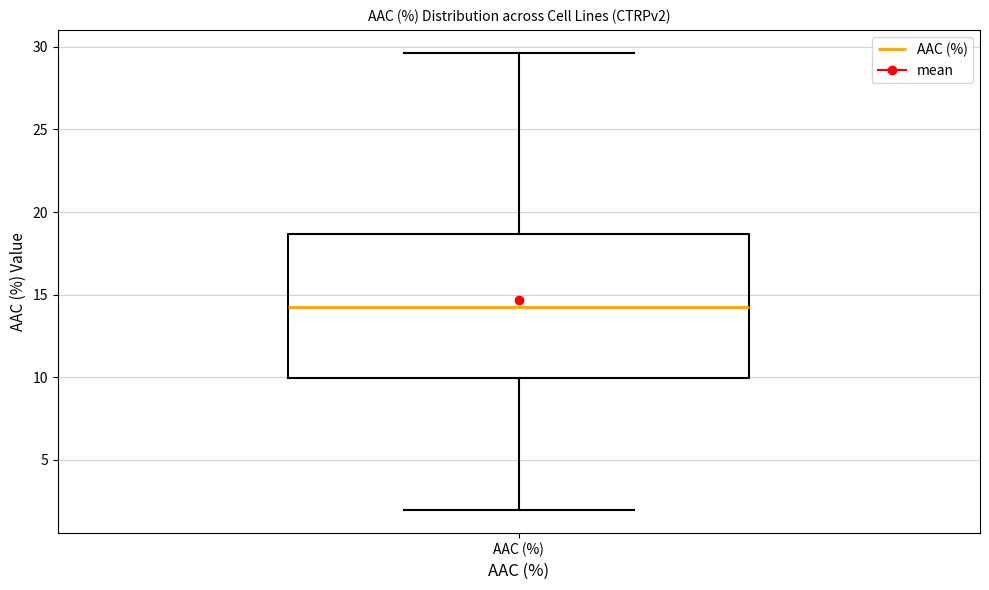

Read this box plot against the y-axis: the position of the median line, the range covered by the box, and the ends of both whiskers. The values are not printed on the chart, so give them approximately, as read against the axis.

median 14.5, box 10.0 to 18.5, whiskers 2.0 to 29.5